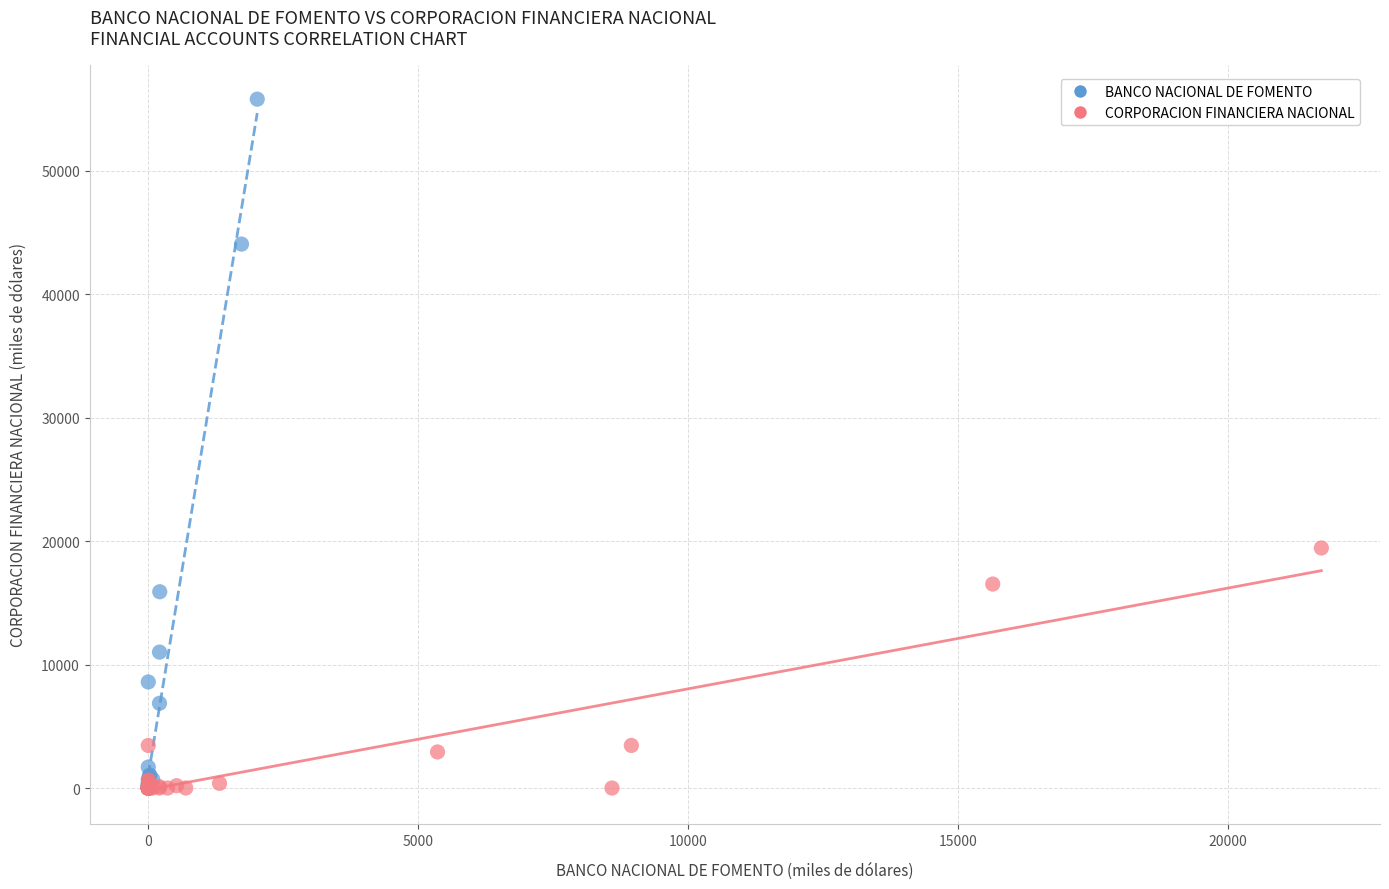

Which series has the largest Y range (max minus min)?

BANCO NACIONAL DE FOMENTO